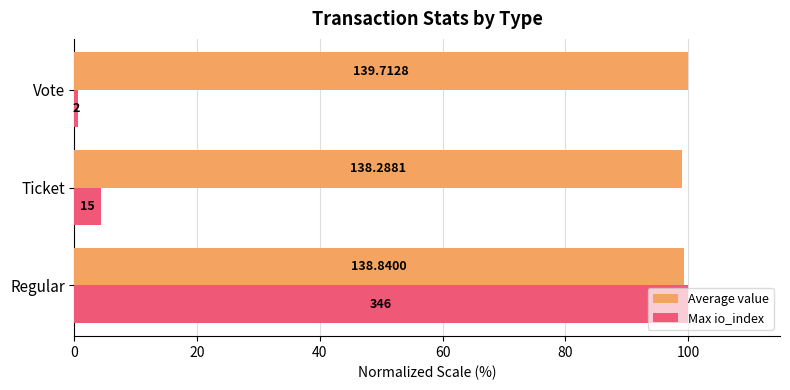

What are all the series names shown in the legend?

Average value, Max io_index